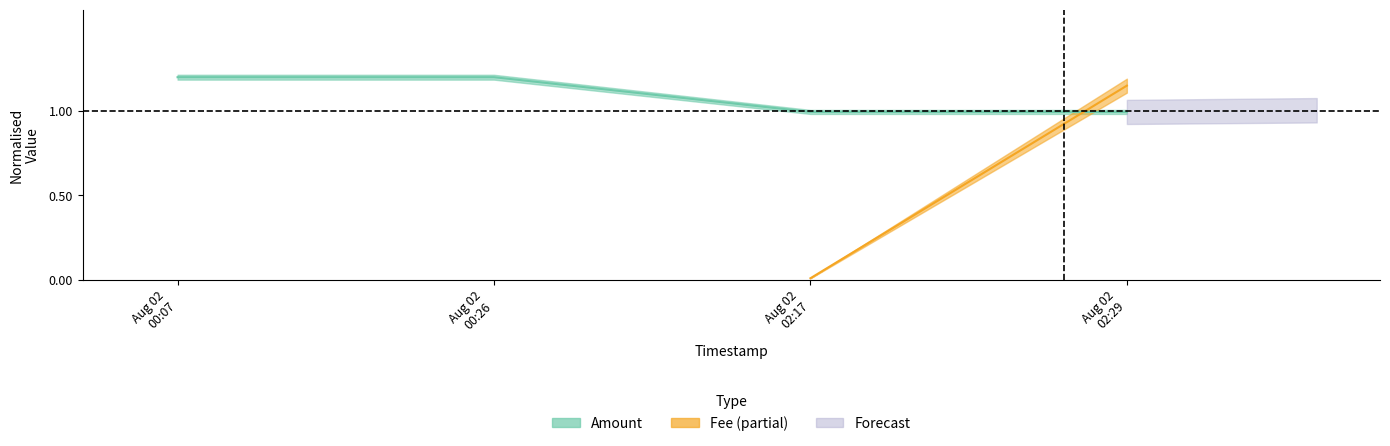

Count the number of categories in the chart.

4